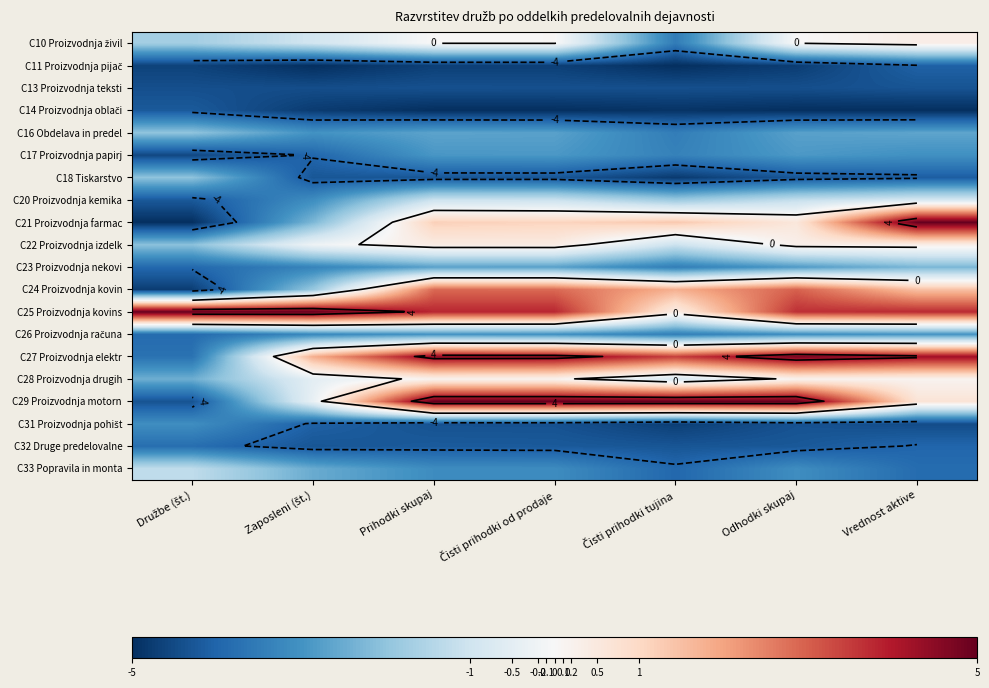

What is the total value across all series at Vrednost aktive?

-25.7